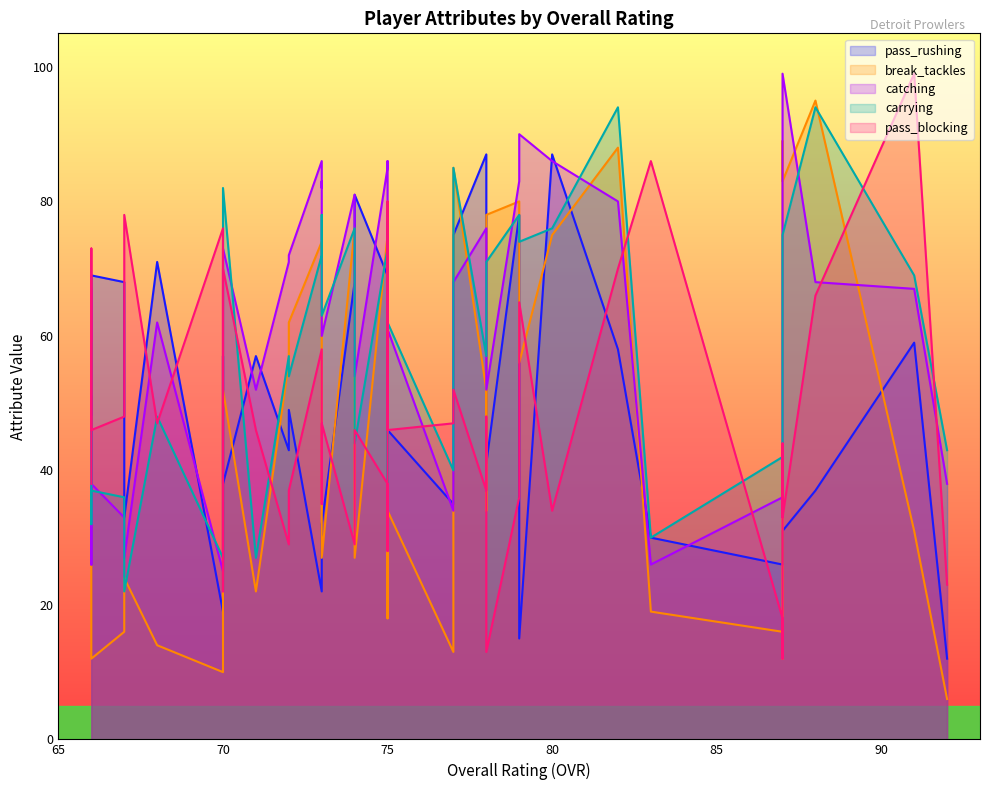

How many interior local valleys does the pass_rushing series have?

10